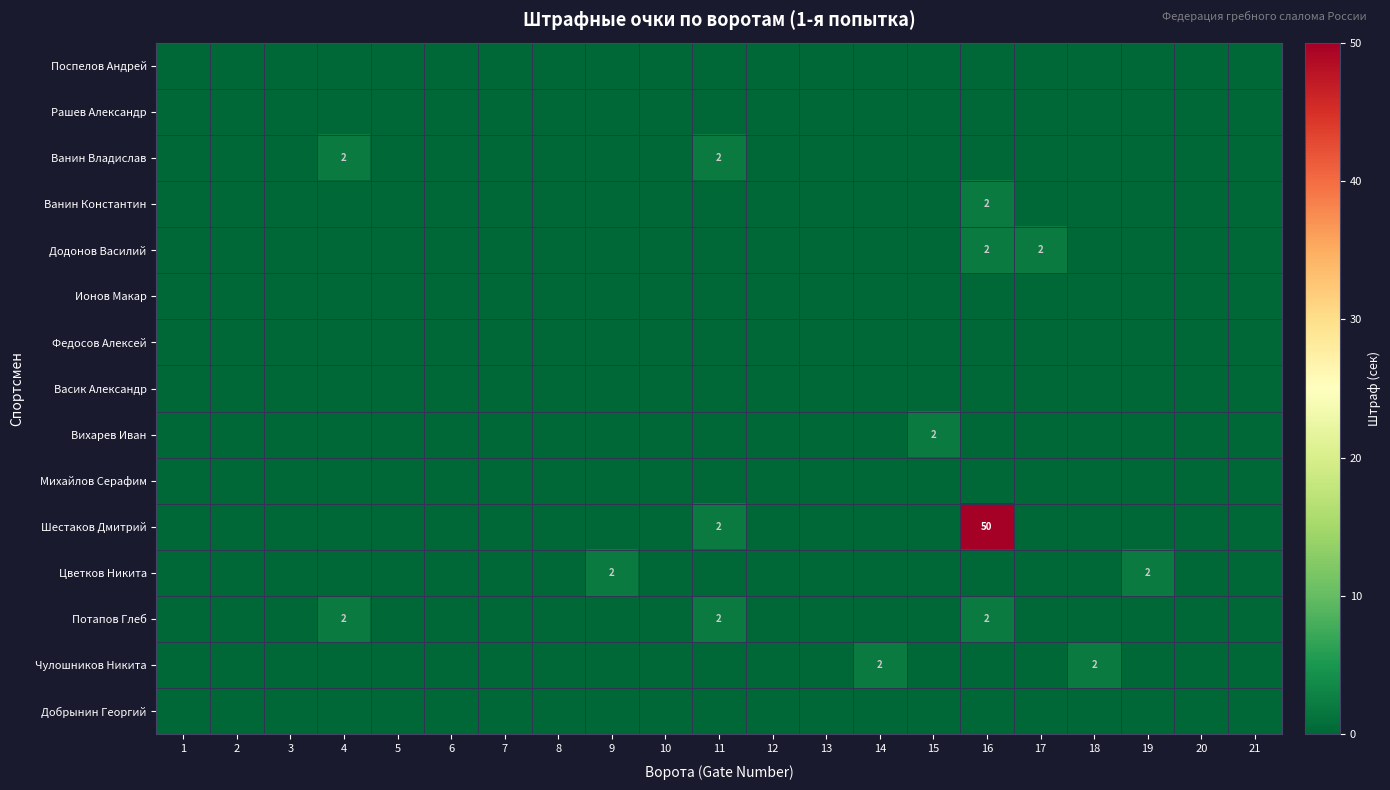

The Потапов Глеб series shows 2 at 4. True or false?

True